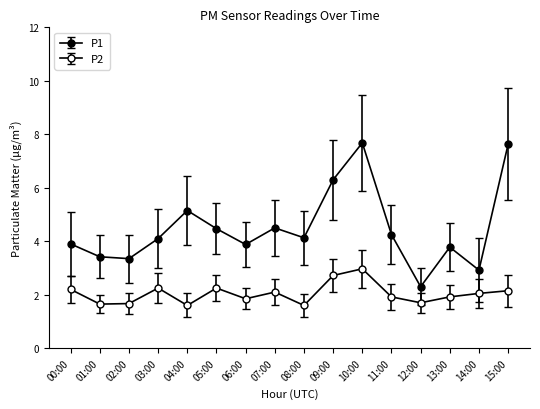

How many categories are shown in the chart?

16